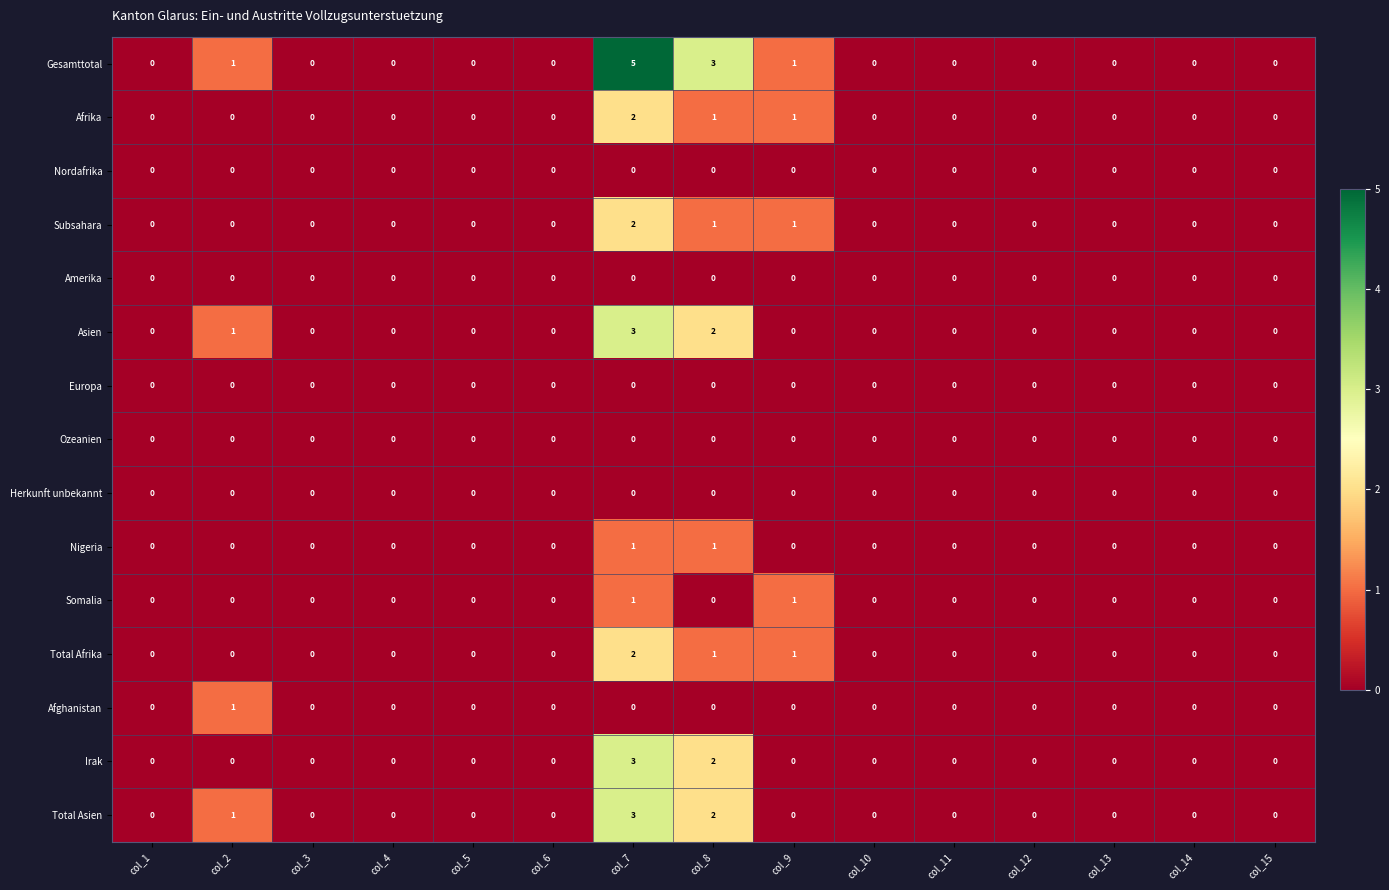

The Gesamttotal series shows 1 at col_8. True or false?

False